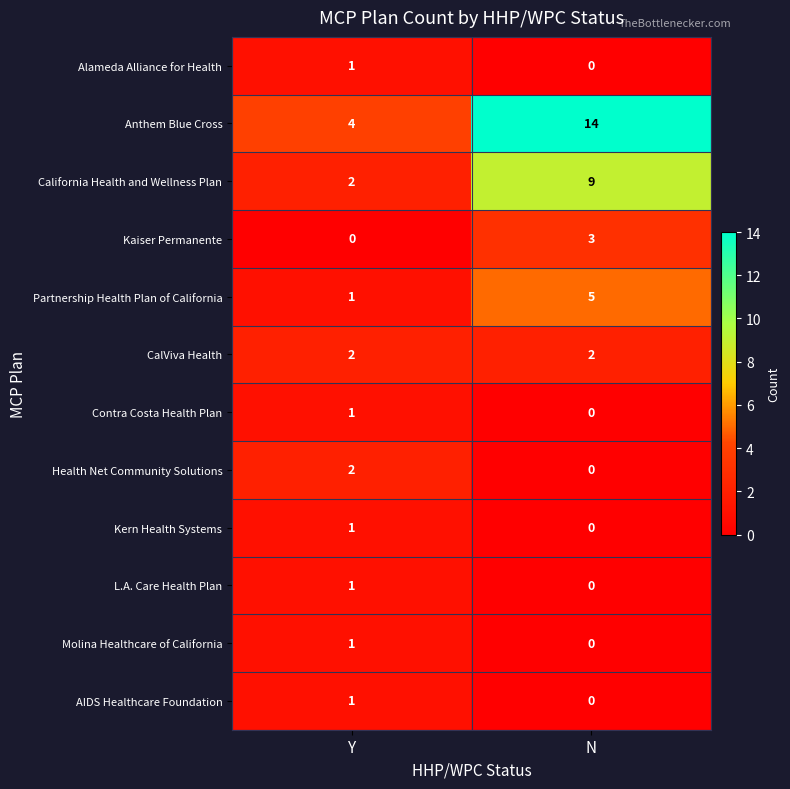

Reading left to right, what are all the values shown in this chart?

Alameda Alliance for Health: Y=1	N=0
Anthem Blue Cross: Y=4	N=14
California Health and Wellness Plan: Y=2	N=9
Kaiser Permanente: Y=0	N=3
Partnership Health Plan of California: Y=1	N=5
CalViva Health: Y=2	N=2
Contra Costa Health Plan: Y=1	N=0
Health Net Community Solutions: Y=2	N=0
Kern Health Systems: Y=1	N=0
L.A. Care Health Plan: Y=1	N=0
Molina Healthcare of California: Y=1	N=0
AIDS Healthcare Foundation: Y=1	N=0